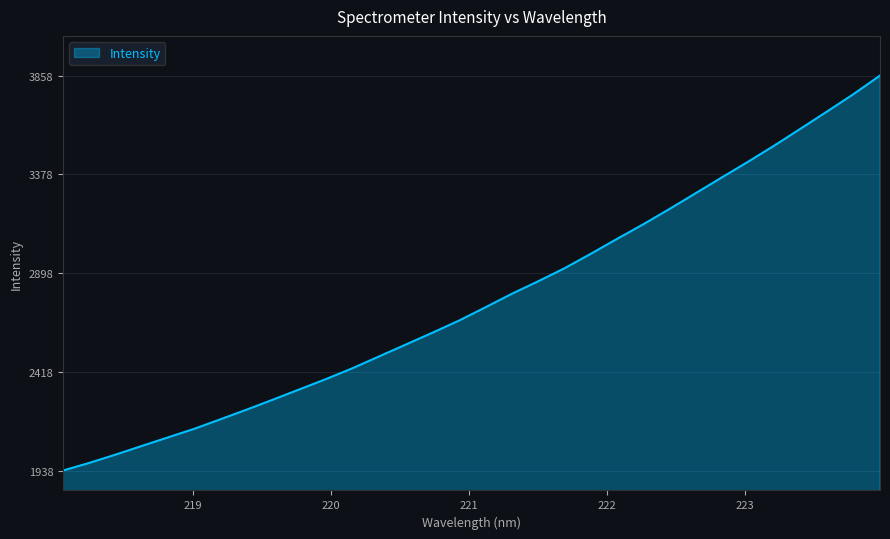

Reading left to right, what are all the values shown in this chart?

1938.3	1975.4	2015.8	2058.2	2100.1	2142.2	2188.9	2236.1	2284.9	2334.6	2384.4	2437.0	2494.0	2550.9	2607.8	2666.4	2730.6	2796.3	2857.2	2920.4	2990.8	3063.6	3134.9	3209.6	3286.8	3363.9	3440.5	3519.5	3601.9	3684.8	3769.1	3858.8